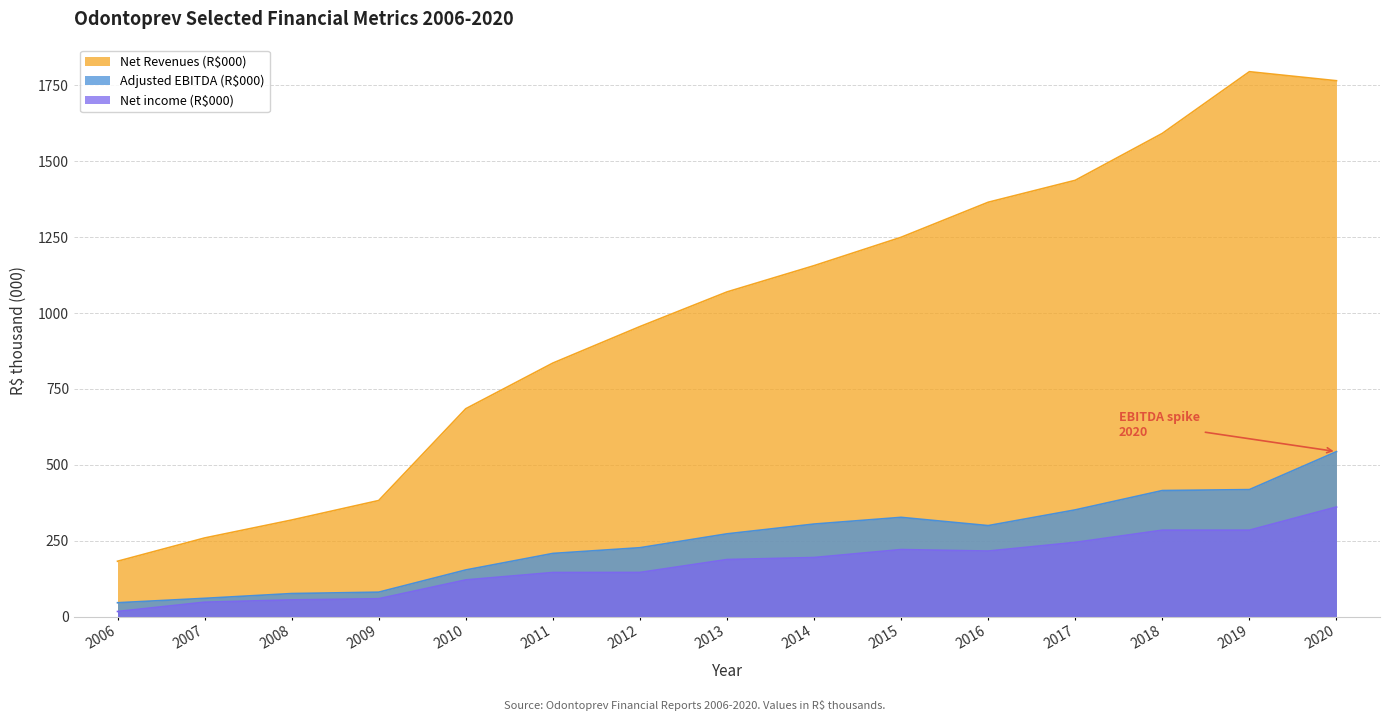

Does the chart have visible grid lines?

Yes